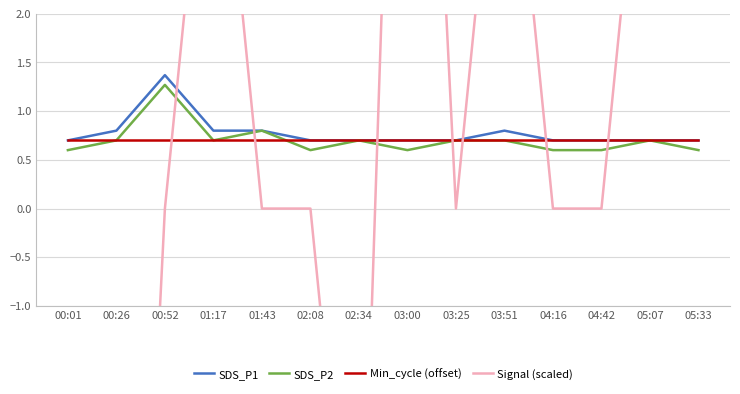

Is it true that Min_cycle (offset) equals 1.2 at 04:42?

False